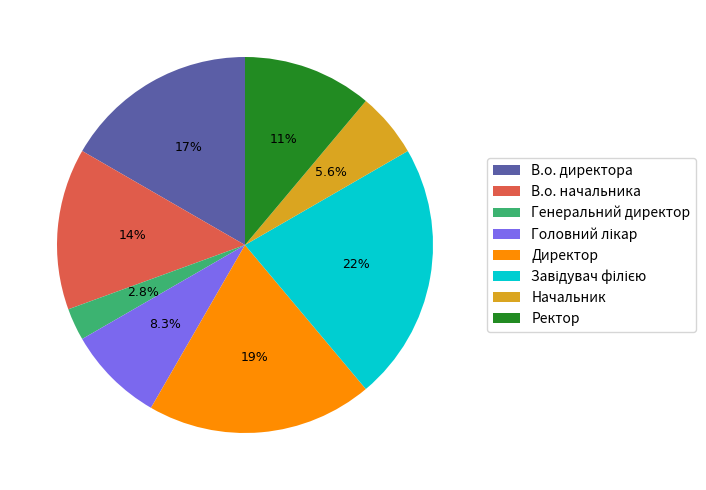

Is В.о. начальника the majority of the pie?

No